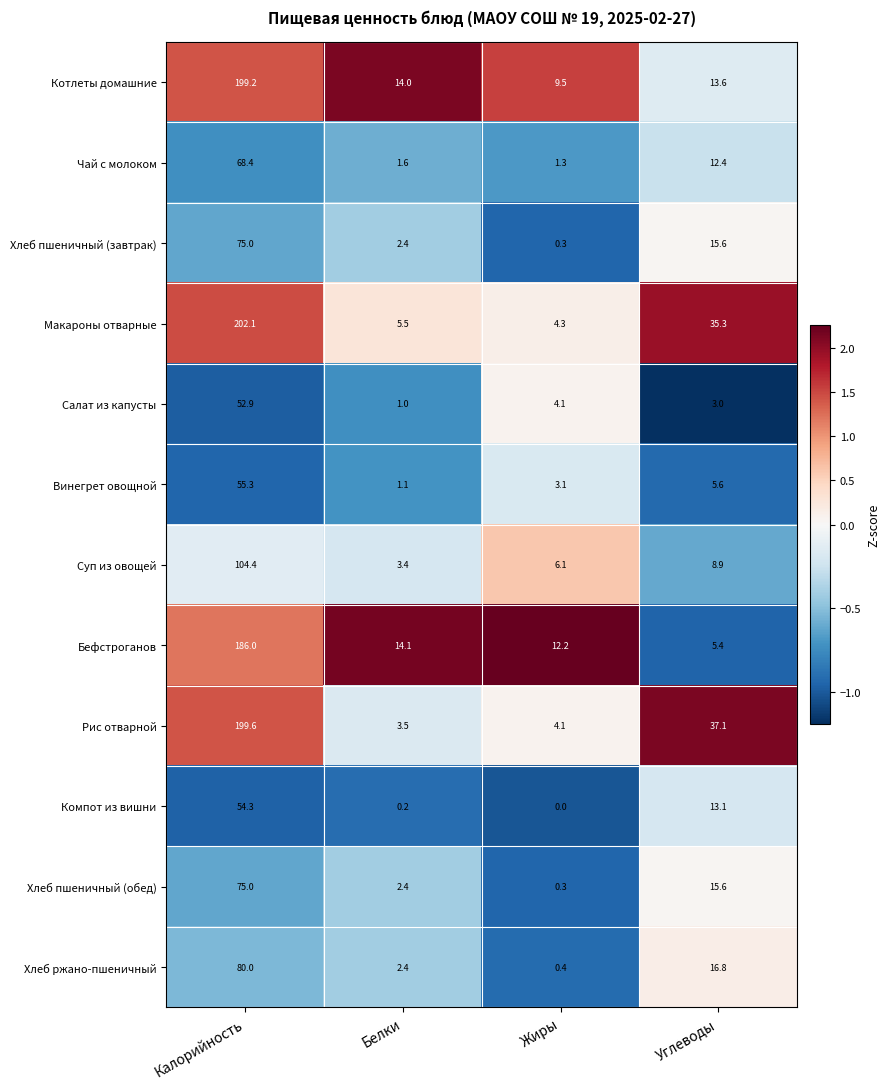

List the labels in order of Суп из овощей value, largest first.

Калорийность, Углеводы, Жиры, Белки